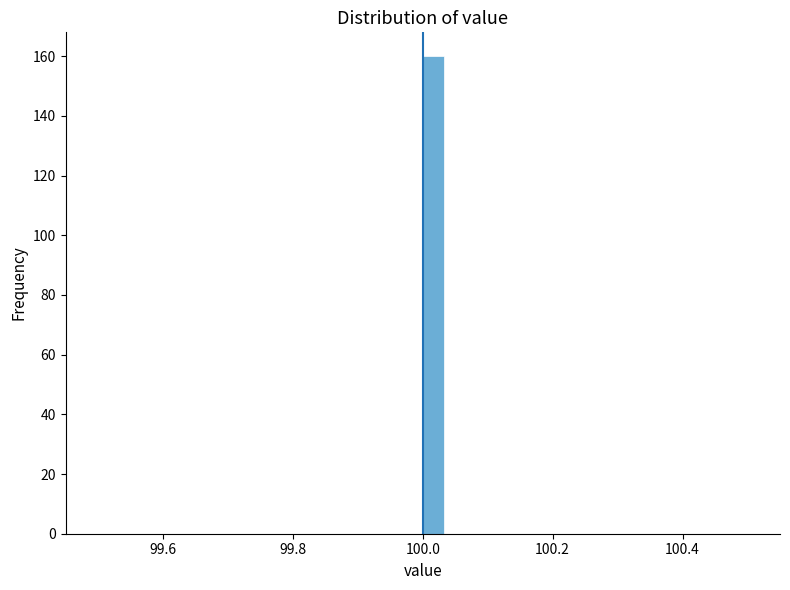

Around what value on the x-axis is the tallest bar? Give the approximate position of its centre, as read against the axis.

100.02